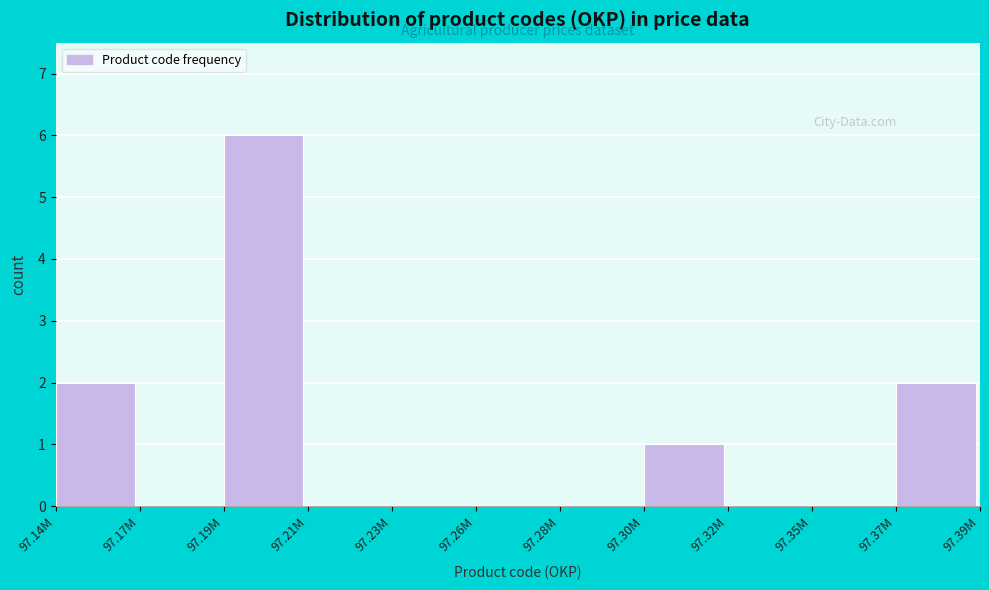

Reading left to right, extract all data points from this chart.

97.14M=2	97.17M=0	97.19M=6	97.21M=0	97.23M=0	97.26M=0	97.28M=0	97.30M=1	97.32M=0	97.35M=0	97.37M=2